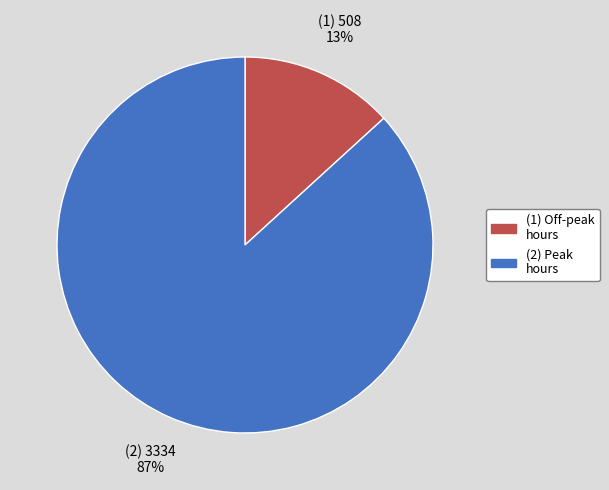

Between (2) Peak hours and (1) Off-peak hours, which is larger?

(2) Peak hours